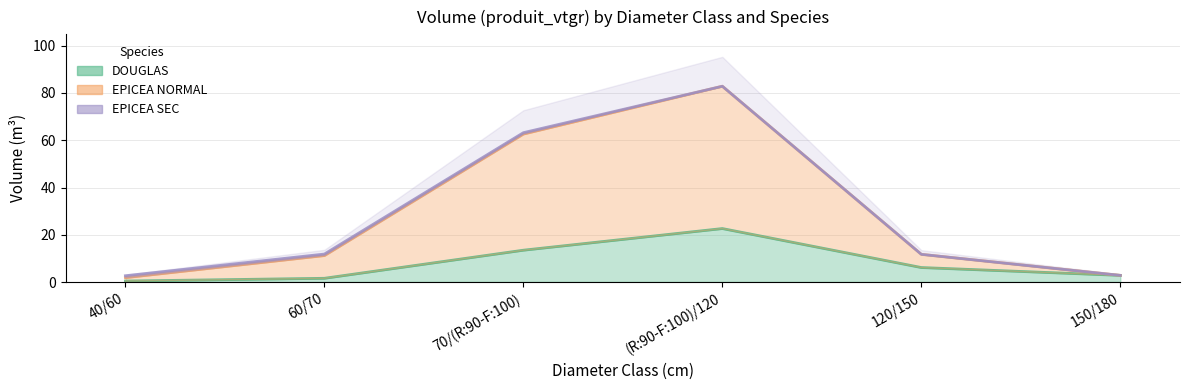

True or false: DOUGLAS has more than 2 interior local peaks.

False